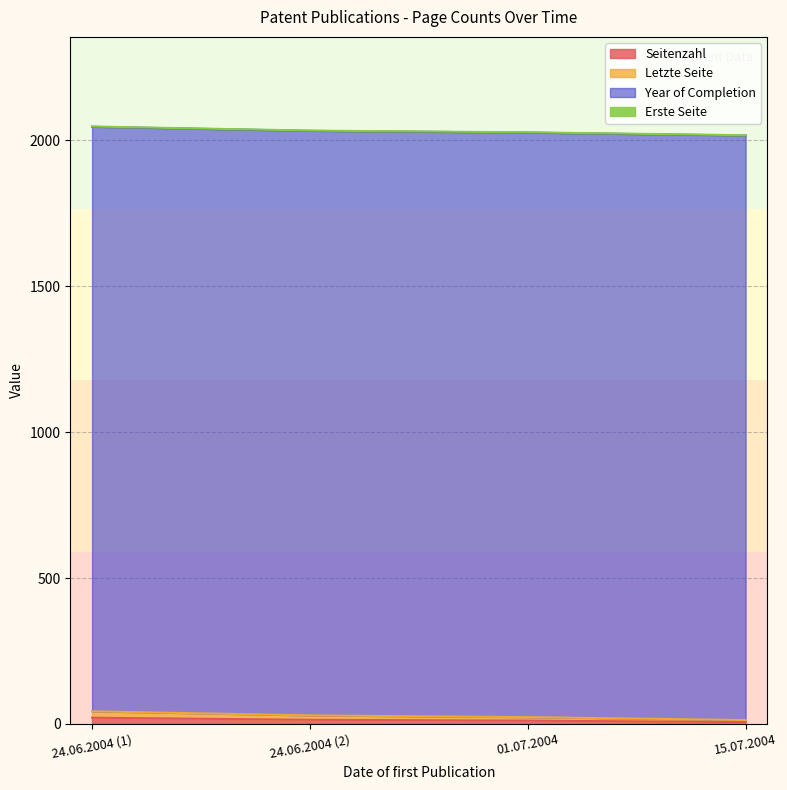

Does the chart display data point markers on the line(s)?

No